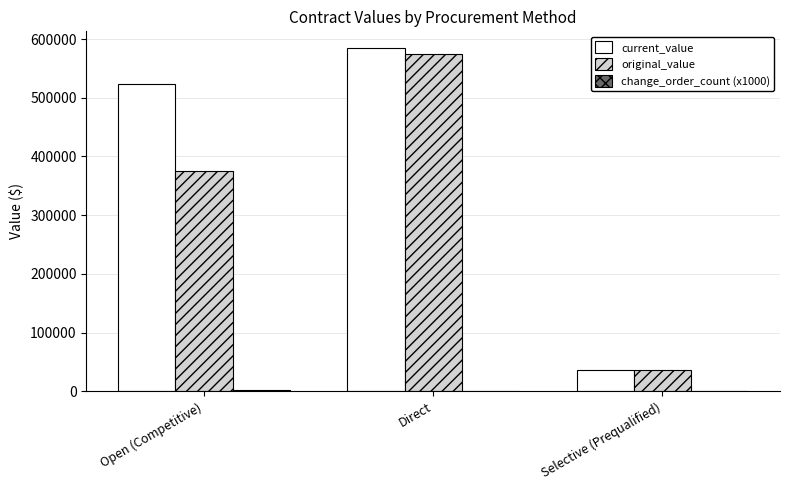

The value of original_value at Open (Competitive) is 375097.0. True or false?

True